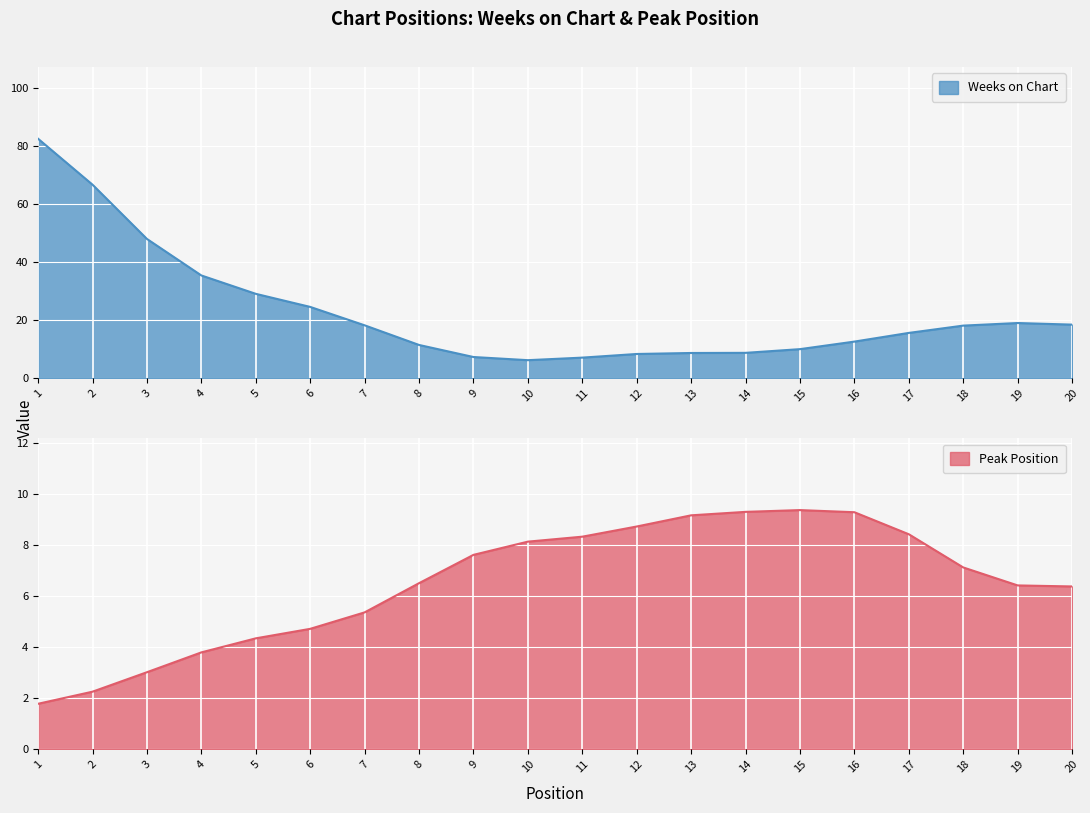

Where is Weeks on Chart nearest to the value 44?

3